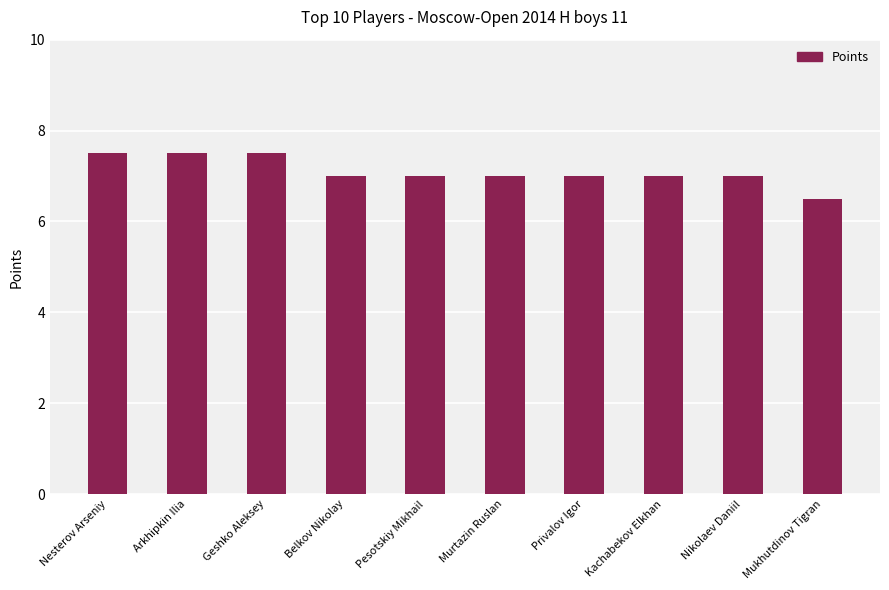

What is the maximum value shown in the chart?

7.5